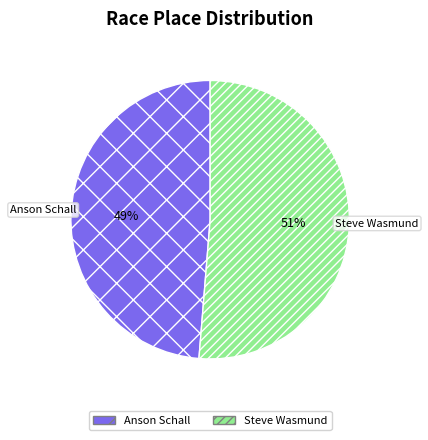

What percentage is the Anson Schall slice, to the nearest percent?

49%